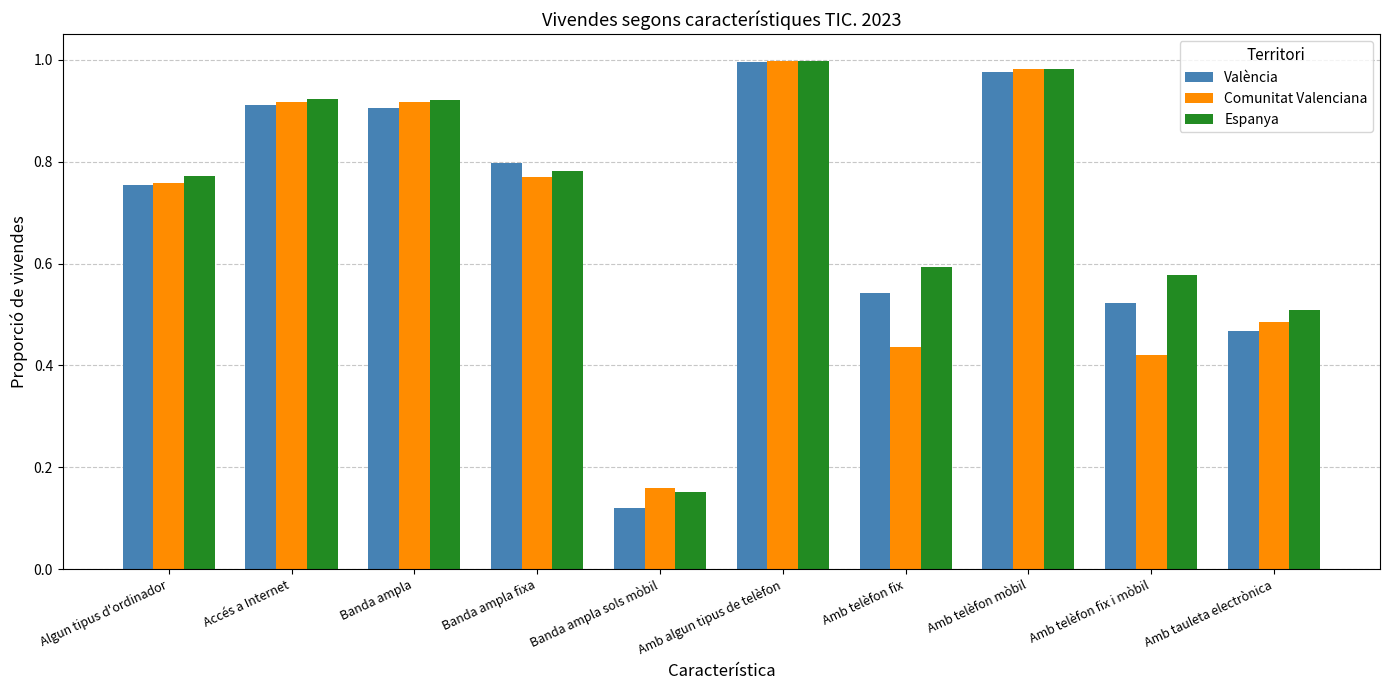

At which category does the chart reach its minimum across all series?

Banda ampla sols mòbil